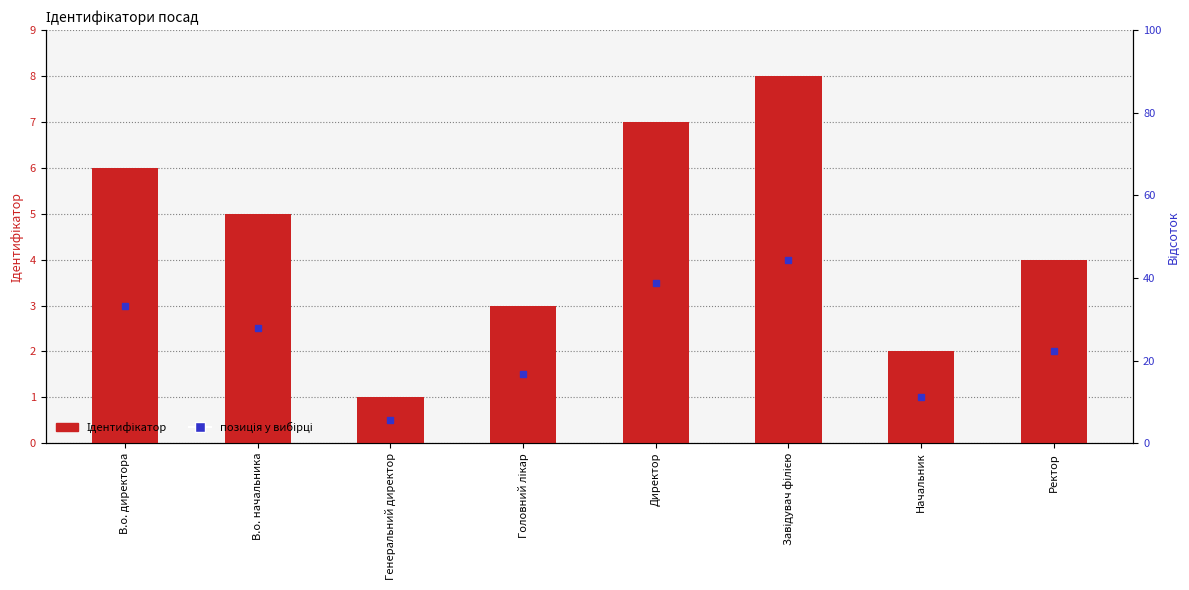

Reading right to left, extract all data points from this chart.

4	2	8	7	3	1	5	6